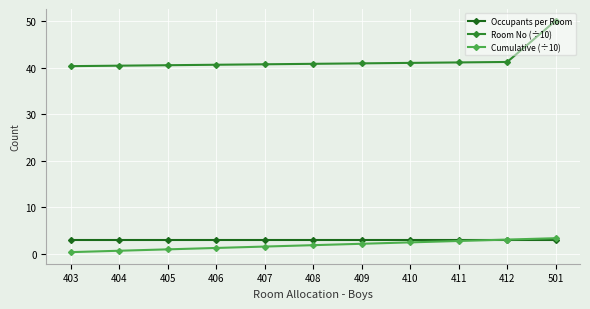

Which series has the widest spread of values?

Room No (÷10)